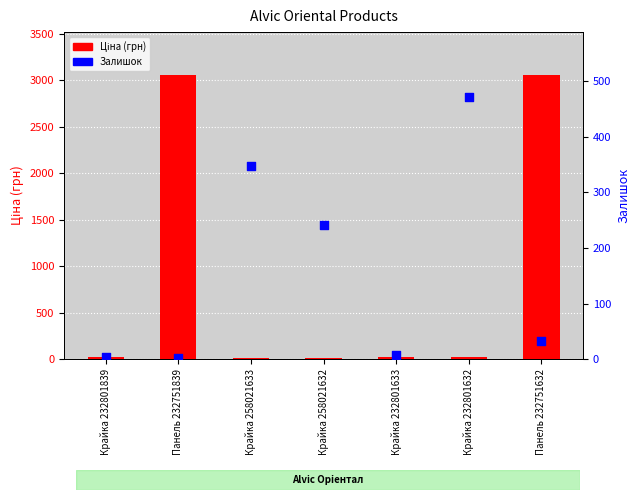

At how many categories does at least one series exceed 2838?

2